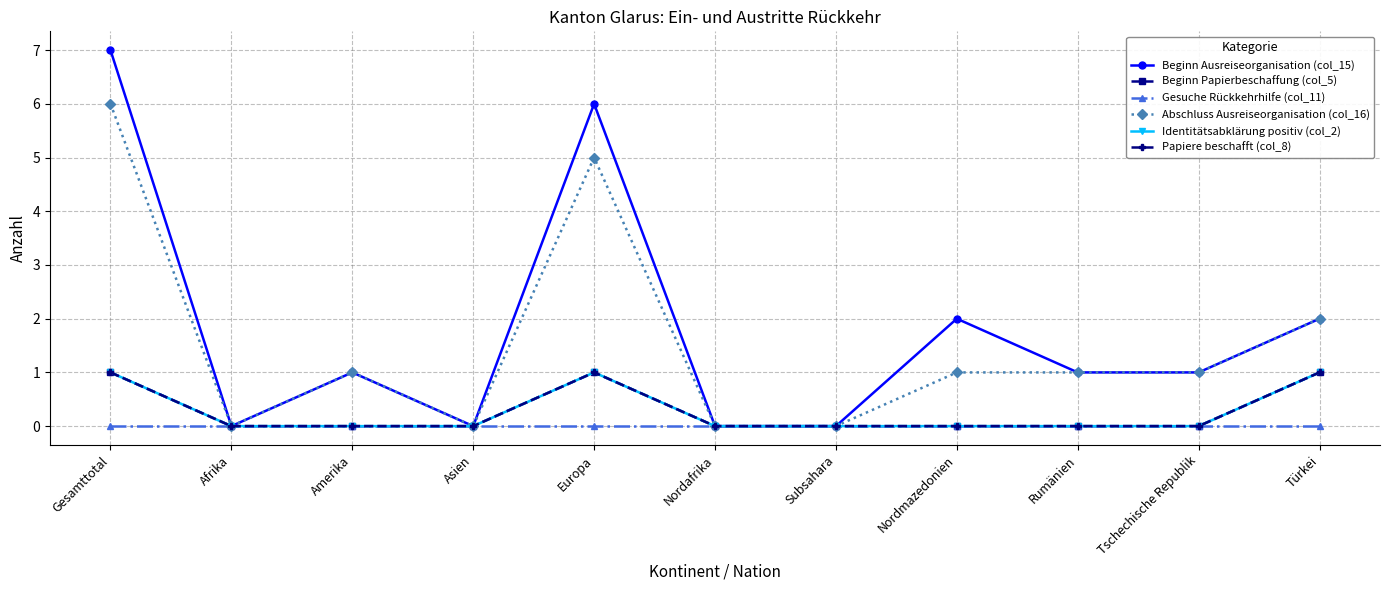

Reading left to right, what are all the values shown in this chart?

Beginn Ausreiseorganisation (col_15): 7	0	1	0	6	0	0	2	1	1	2
Beginn Papierbeschaffung (col_5): 1	0	0	0	1	0	0	0	0	0	1
Gesuche Rückkehrhilfe (col_11): 0	0	0	0	0	0	0	0	0	0	0
Abschluss Ausreiseorganisation (col_16): 6	0	1	0	5	0	0	1	1	1	2
Identitätsabklärung positiv (col_2): 1	0	0	0	1	0	0	0	0	0	1
Papiere beschafft (col_8): 1	0	0	0	1	0	0	0	0	0	1